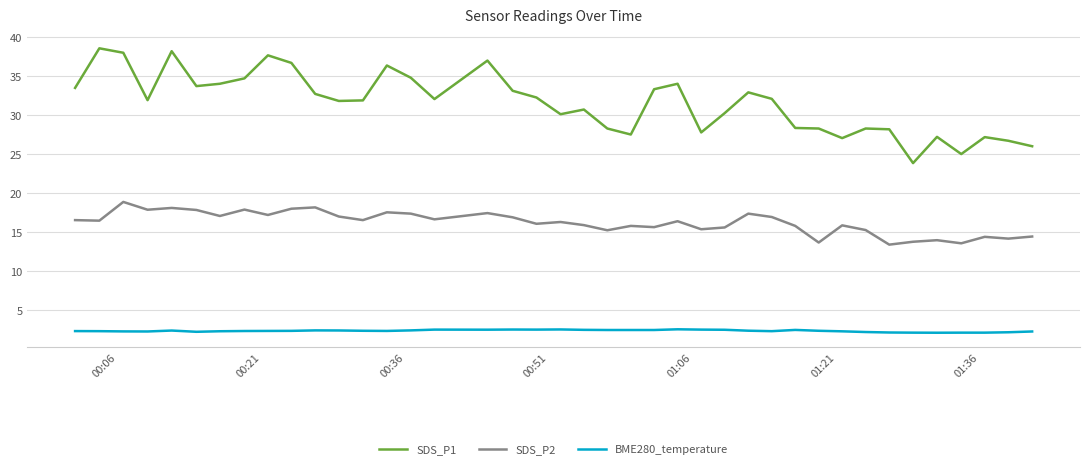

True or false: BME280_temperature and SDS_P1 cross at least once.

False